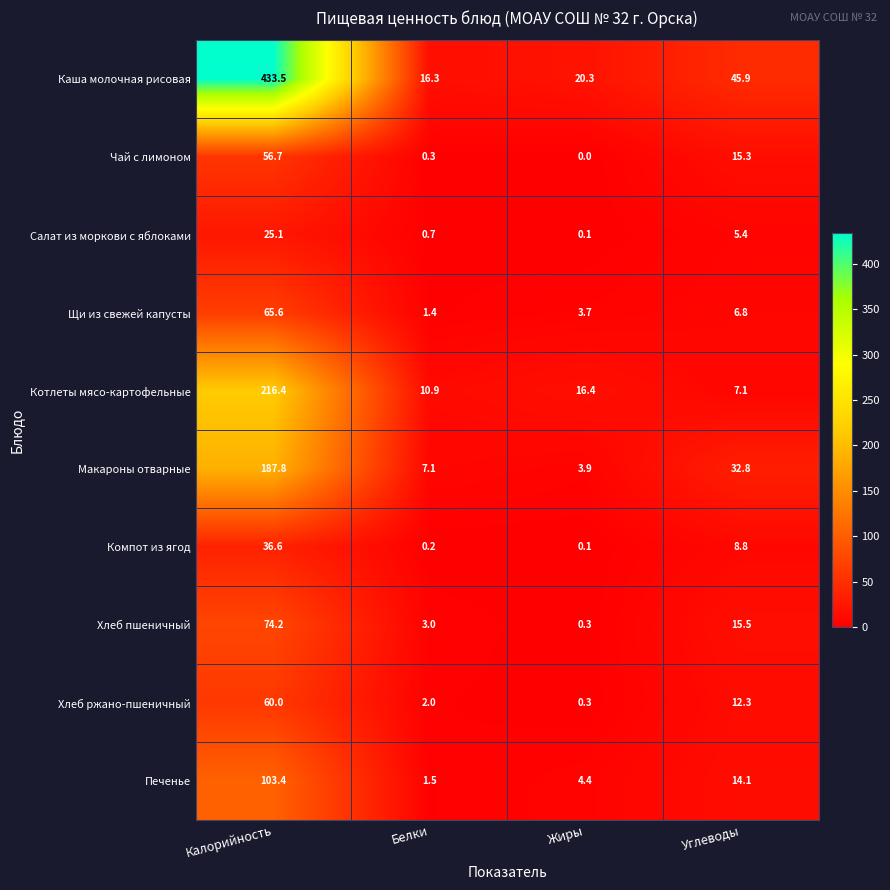

The value of Салат из моркови с яблоками at Белки is 0.3. True or false?

False